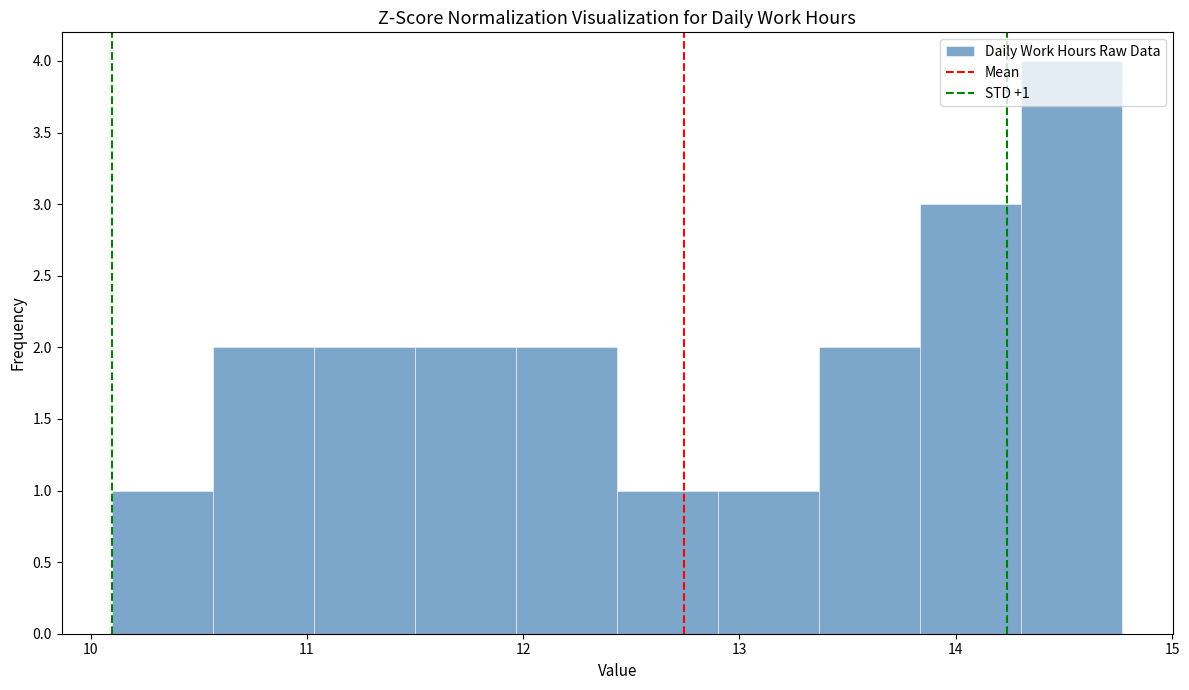

Which range on the x-axis has the tallest bar?

14.3 to 14.8